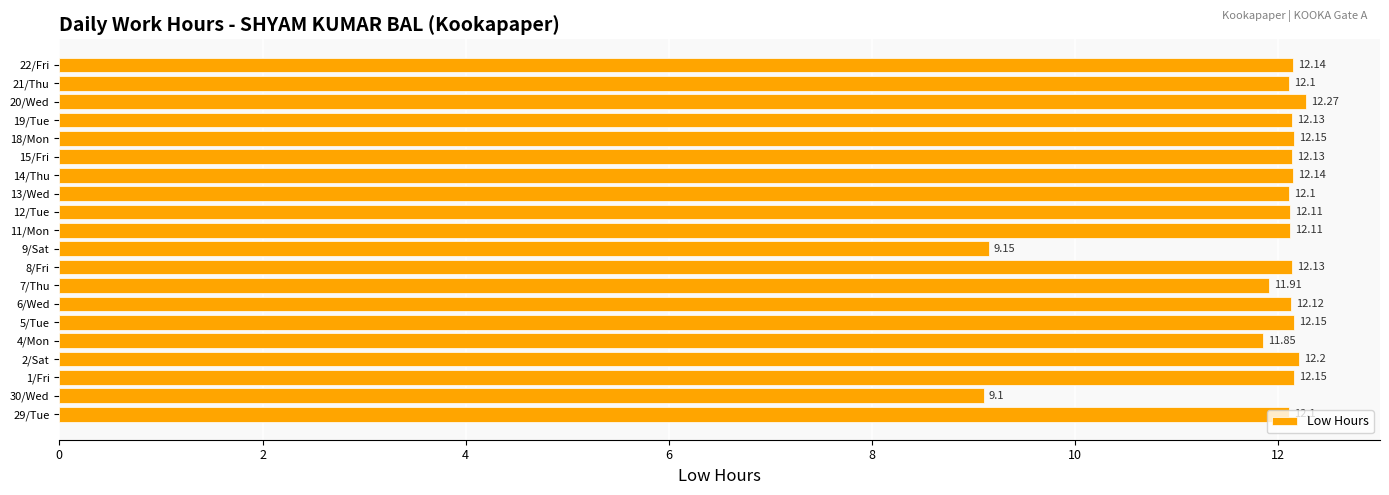

What is the change in value from 30/Wed to 8/Fri?

+3.0